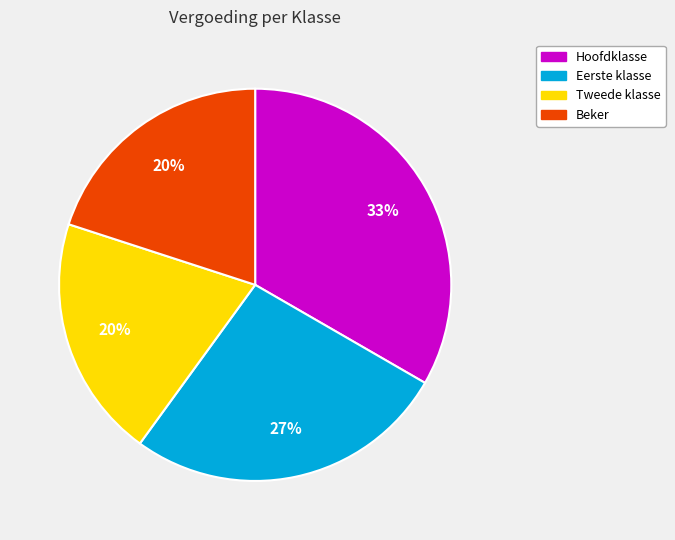

To the nearest percent, what is the difference between the largest and smallest slice percentages?

13%